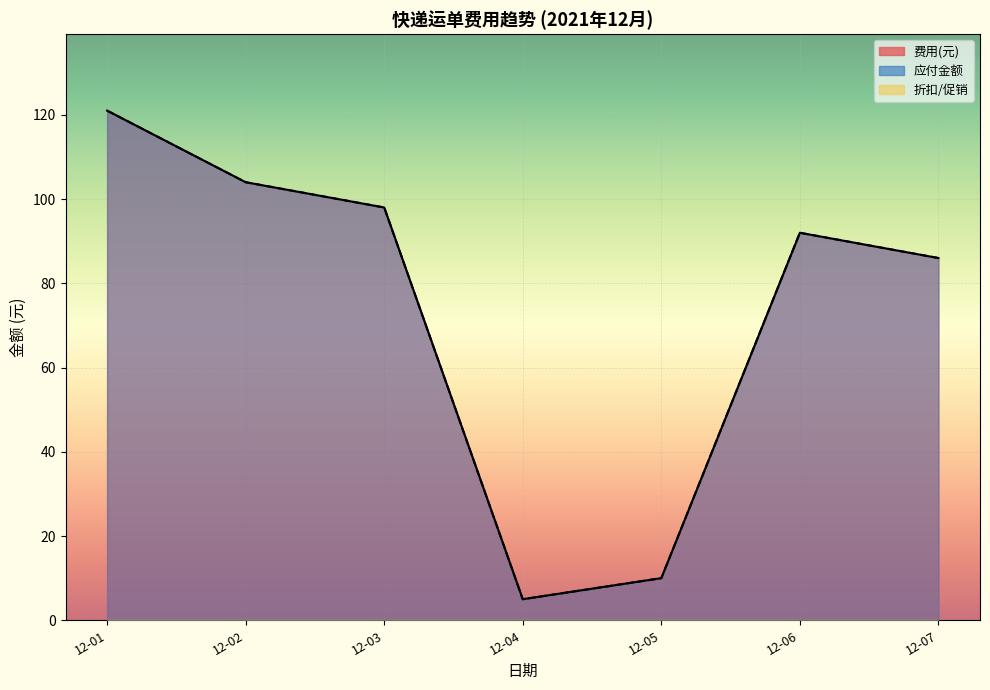

List the series in order of their peak value, highest first.

费用(元), 应付金额, 折扣/促销